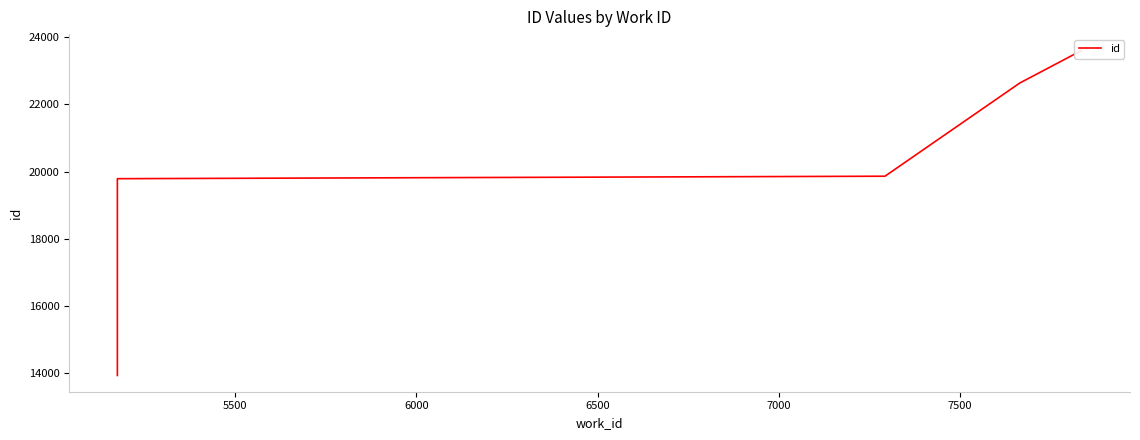

Count the number of values greater than 19862.

2